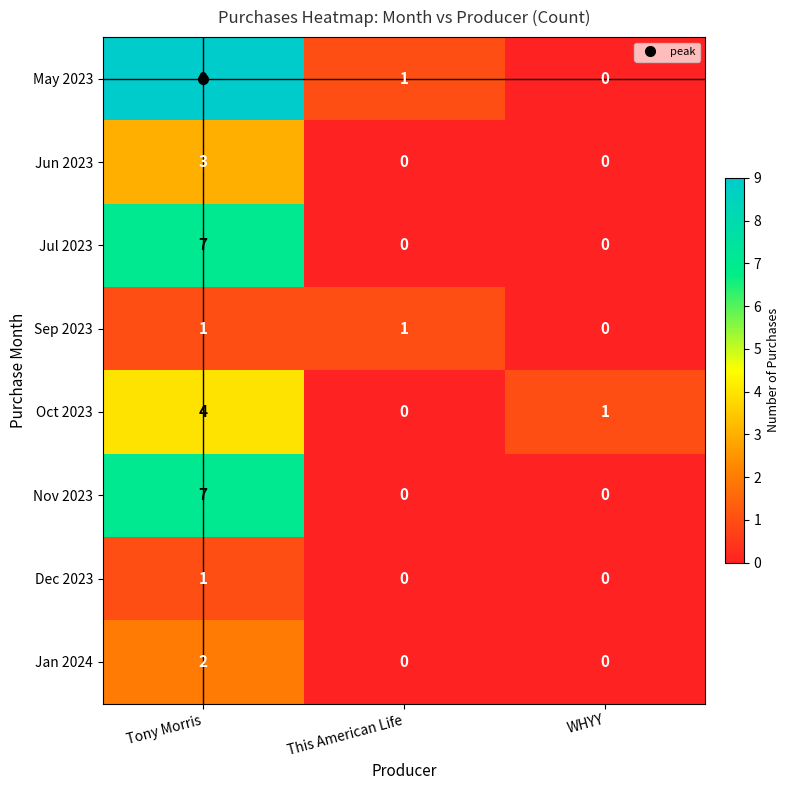

What is the difference between the maximum and minimum values in the May 2023 series?

9